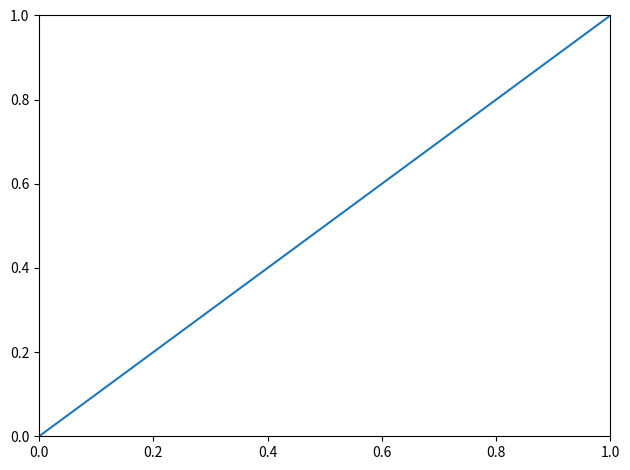

What is the greatest value displayed?

1.0